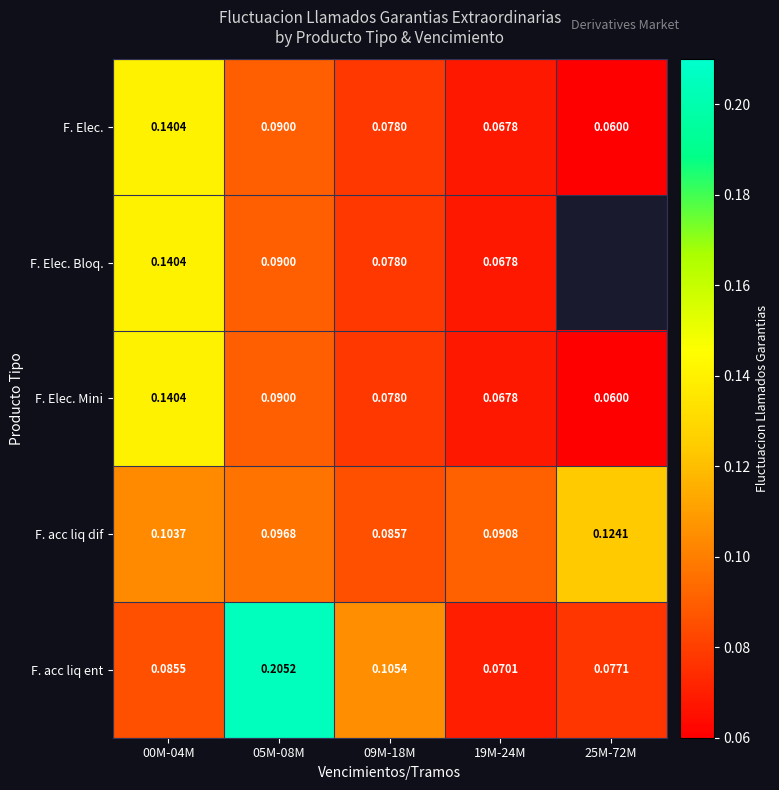

At which label is F. acc liq dif closest to 0?

09M-18M